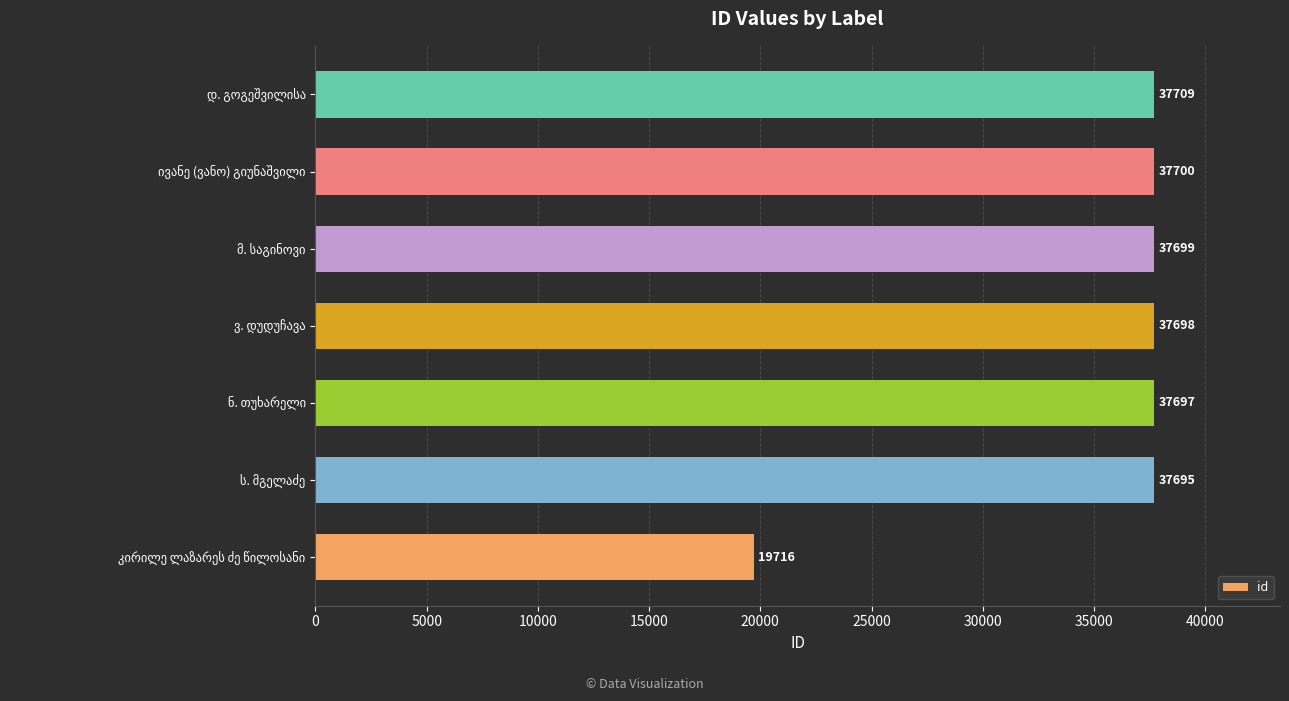

What is the maximum value shown in the chart?

37709